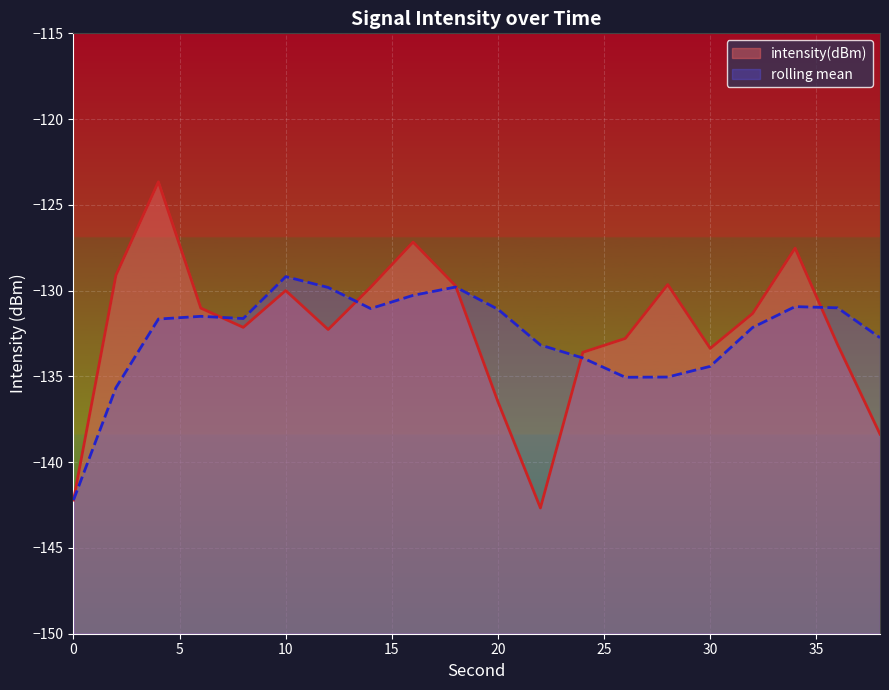

Does the chart display data point markers on the line(s)?

No